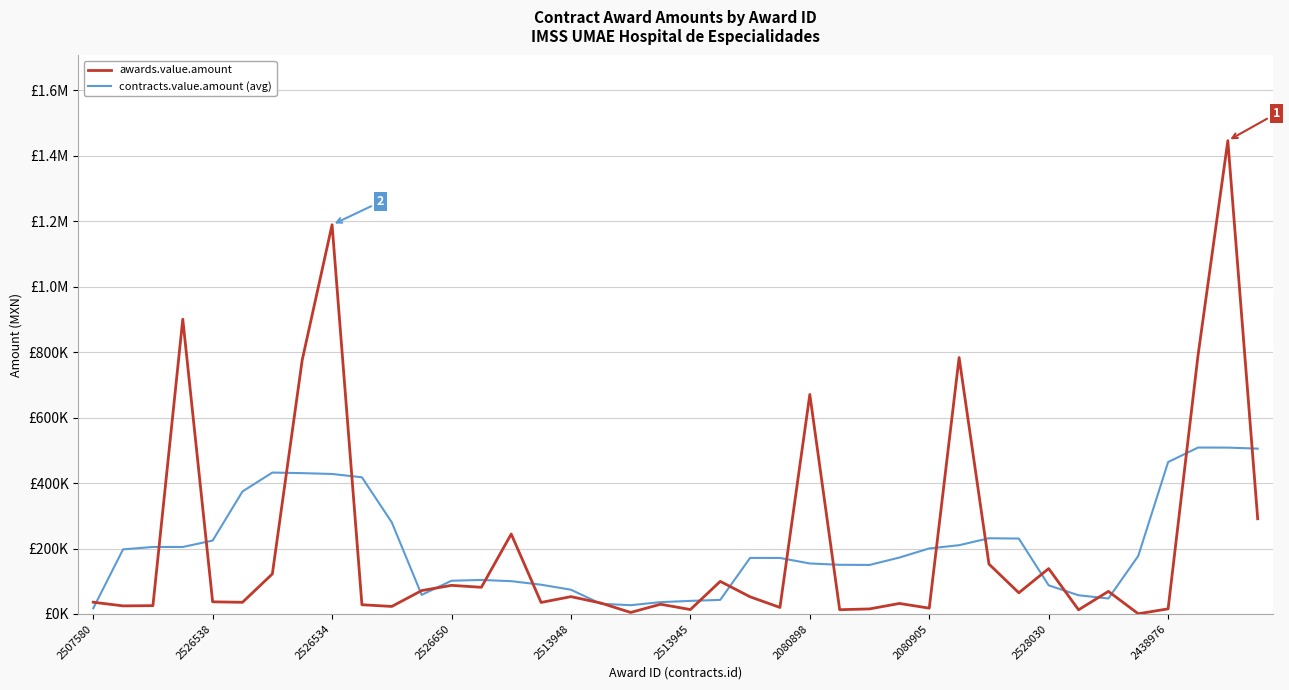

Does the chart display data point markers on the line(s)?

No